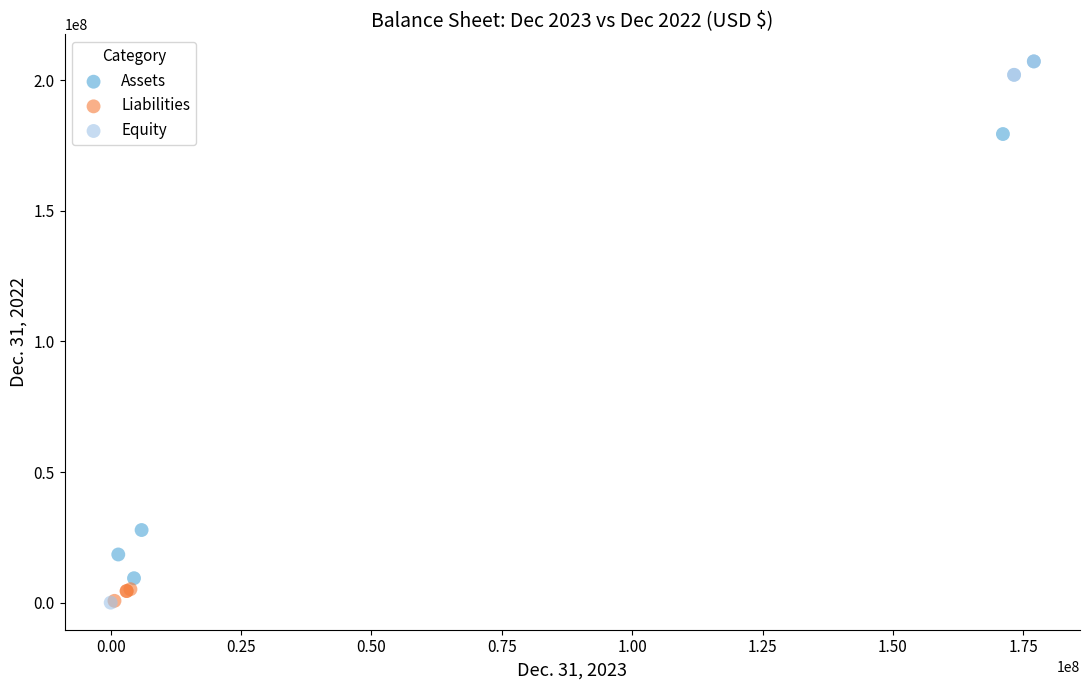

Which series has the widest spread of Y values?

Equity